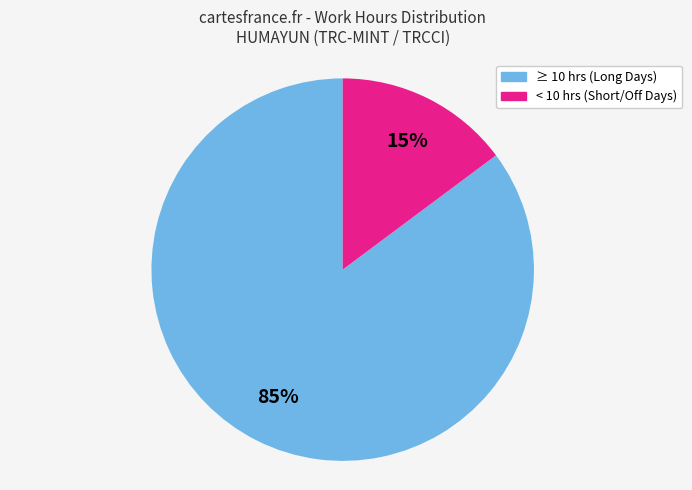

To the nearest percent, what is the average slice percentage?

50%